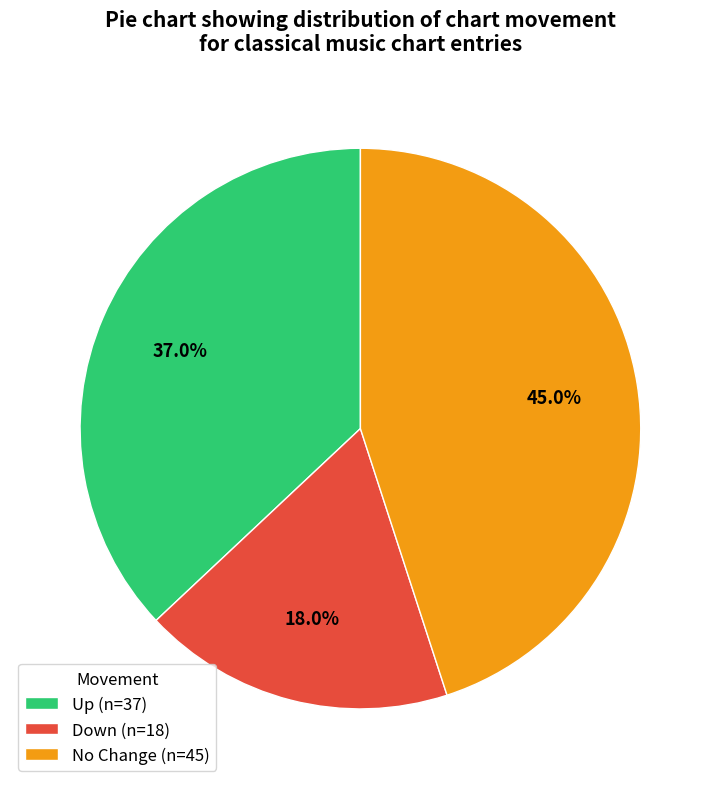

How much of the chart is everything except No Change (n=45)?

55.0%